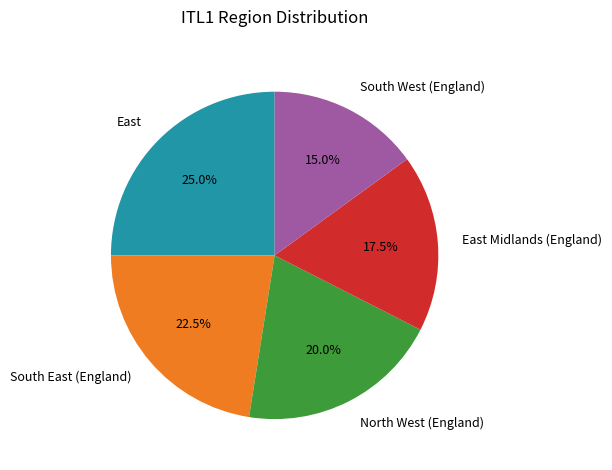

Rank the categories by value from highest to lowest.

East, South East (England), North West (England), East Midlands (England), South West (England)